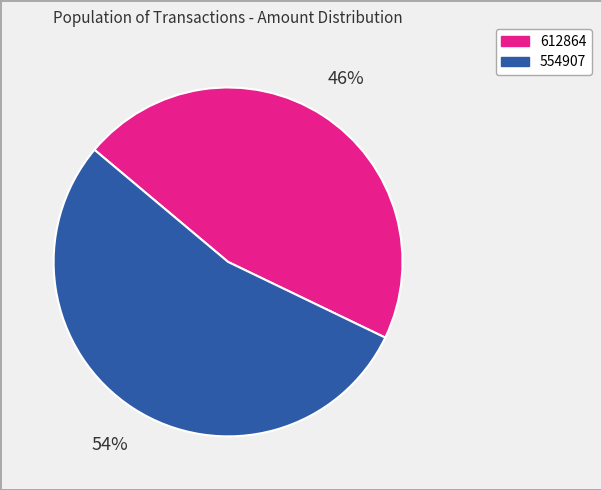

The 612864 slice represents 46% of the pie. True or false?

True